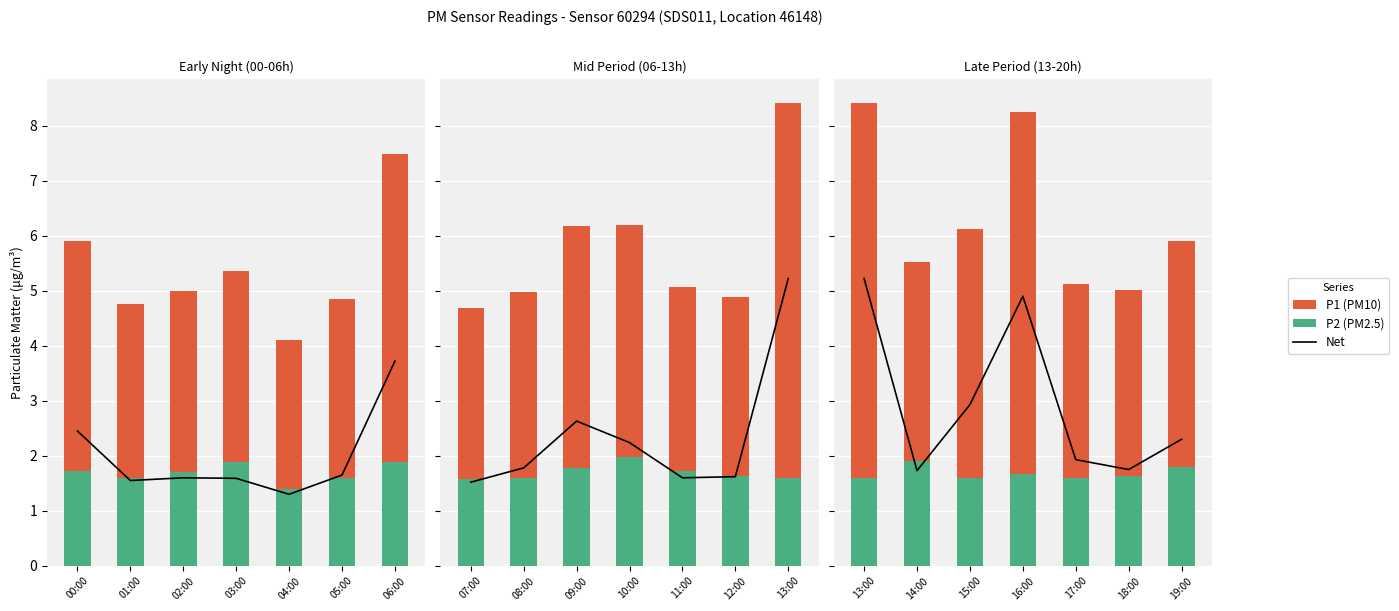

Between 15:00 and 18:00, which series saw the biggest shift?

Net